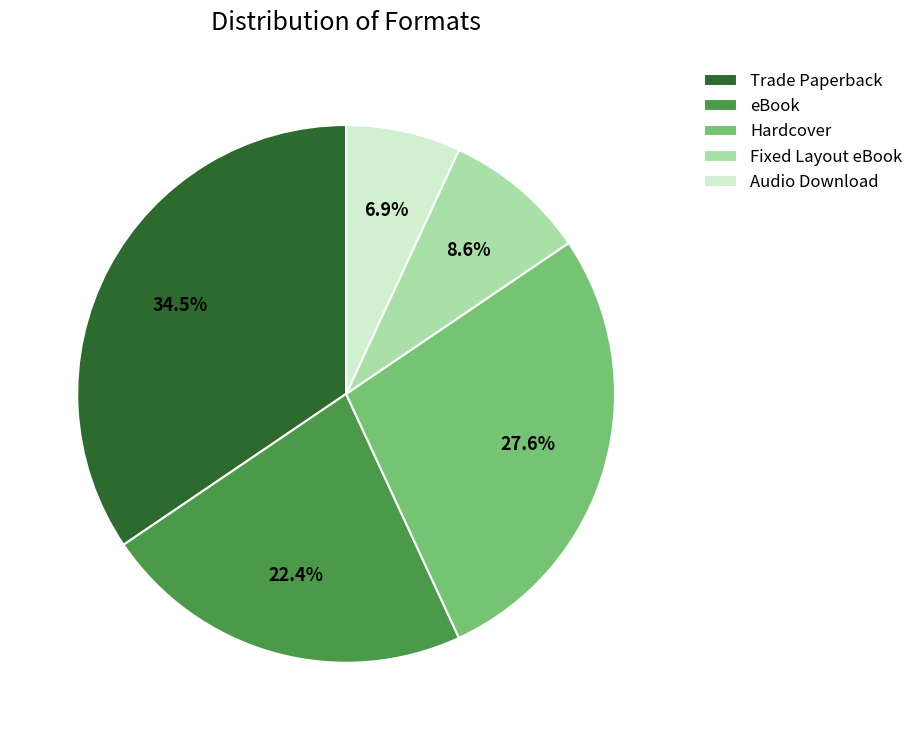

Is there a majority slice in this chart?

No